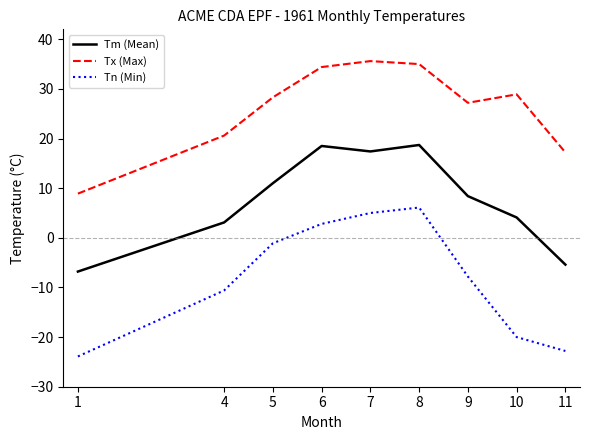

At which category is the sum across all series the highest?

8